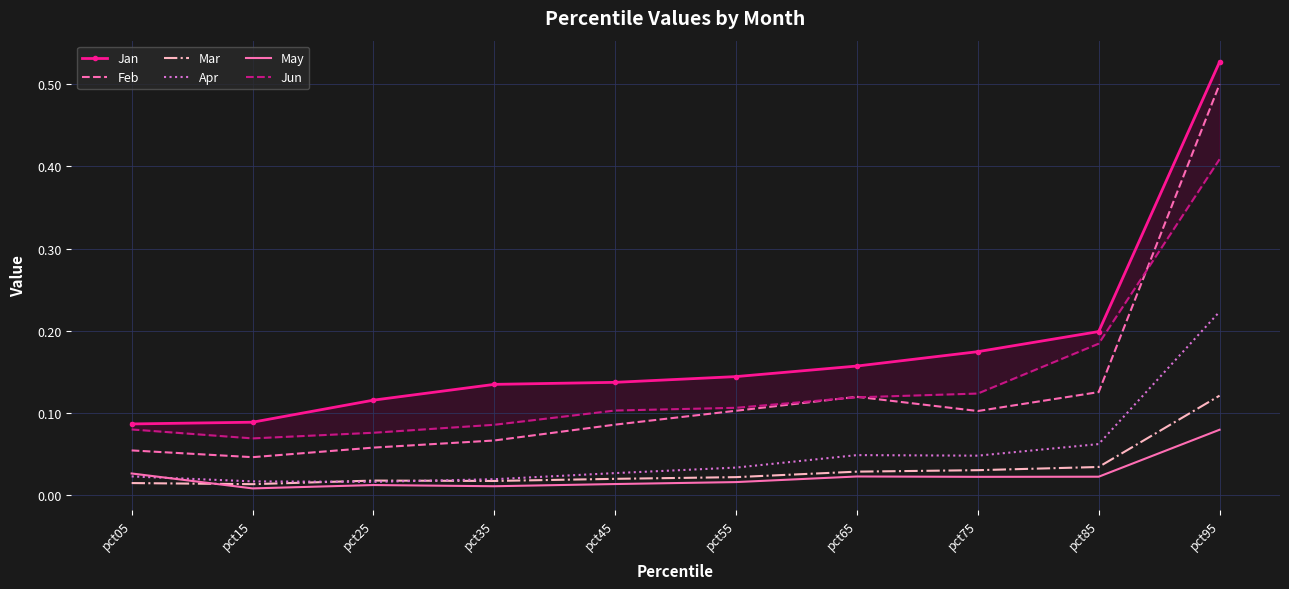

What is the minimum value for Jun?

0.1